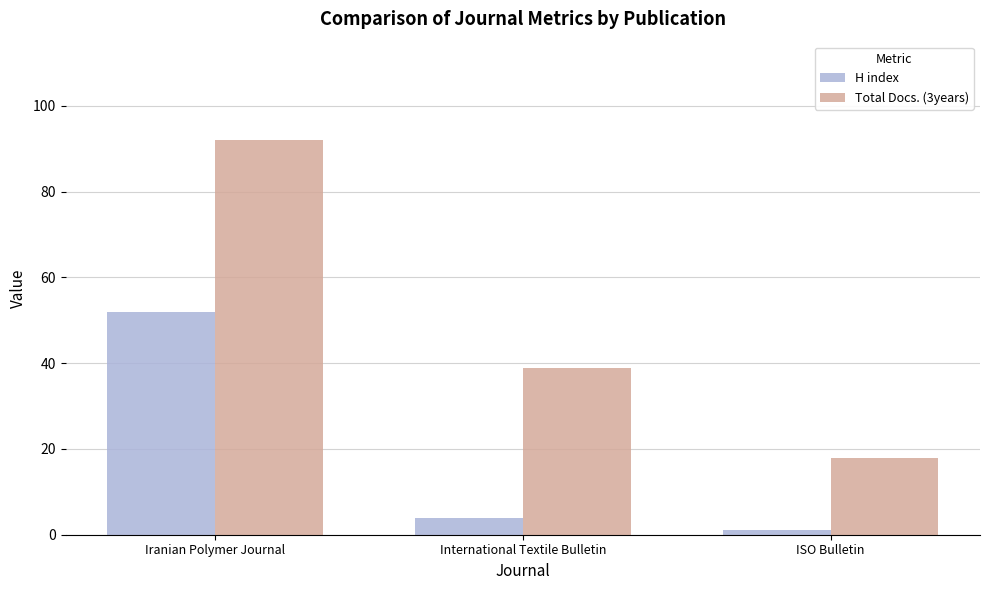

At how many categories does at least one series exceed 30?

2